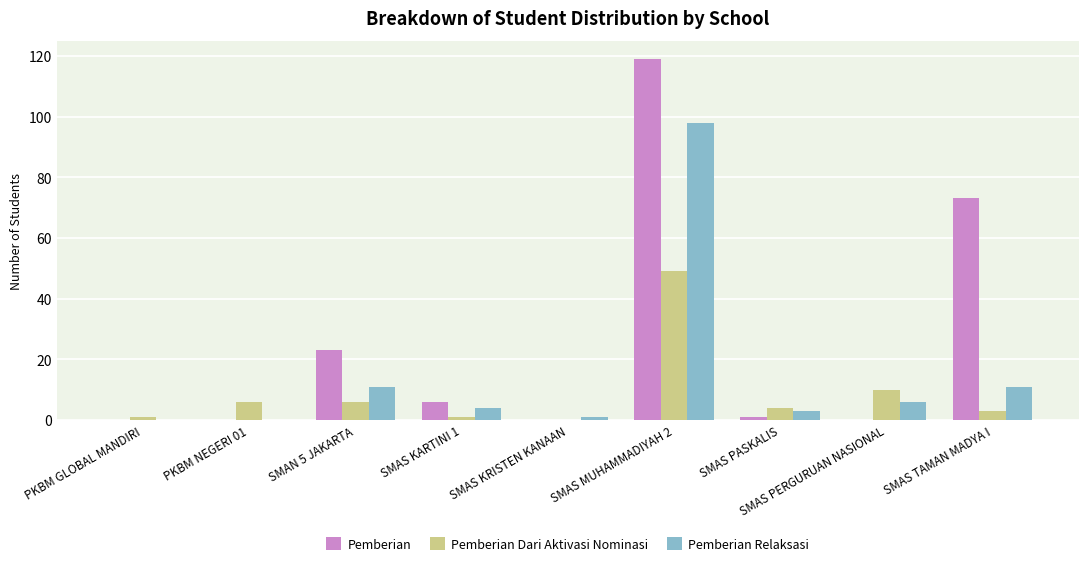

At which label does Pemberian first exceed 1?

SMAN 5 JAKARTA